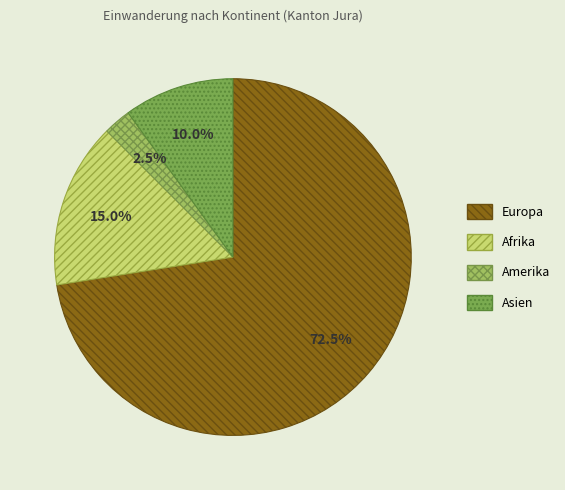

Between Asien and Amerika, which is larger?

Asien